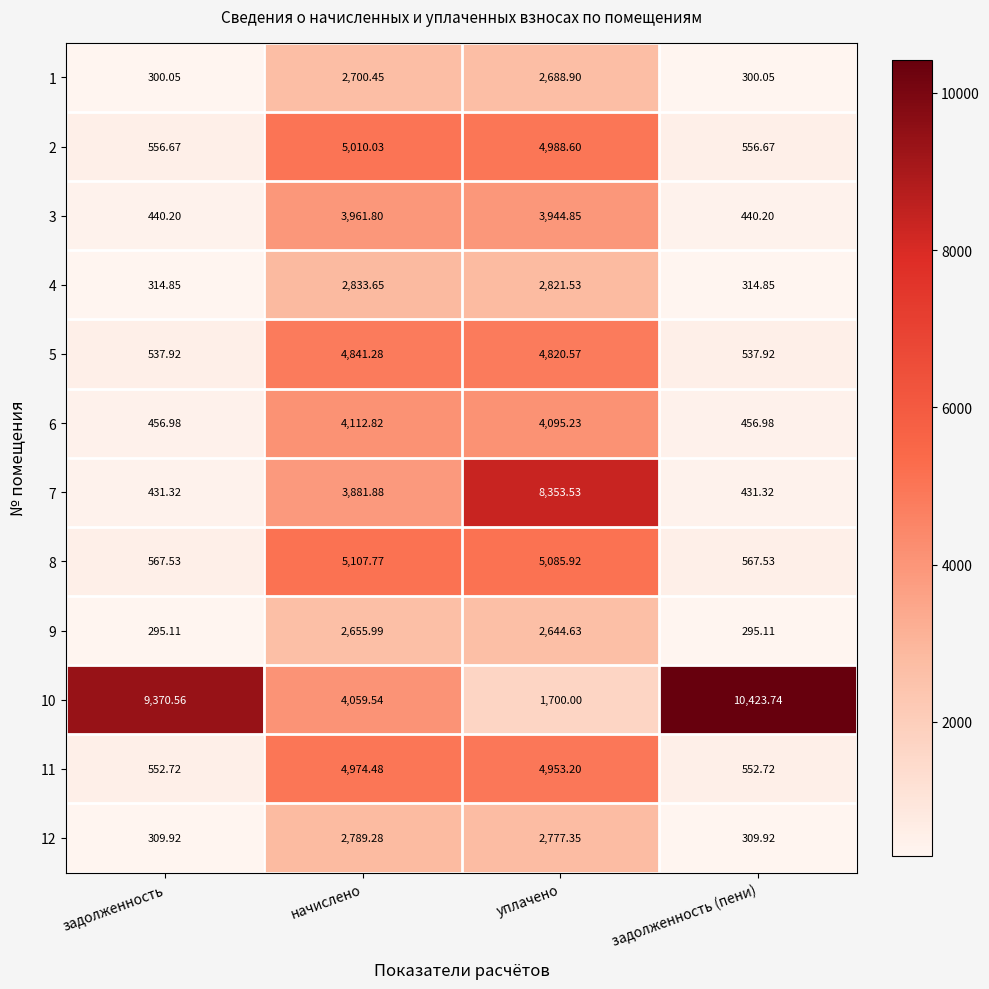

At which category is the sum across all series the highest?

уплачено